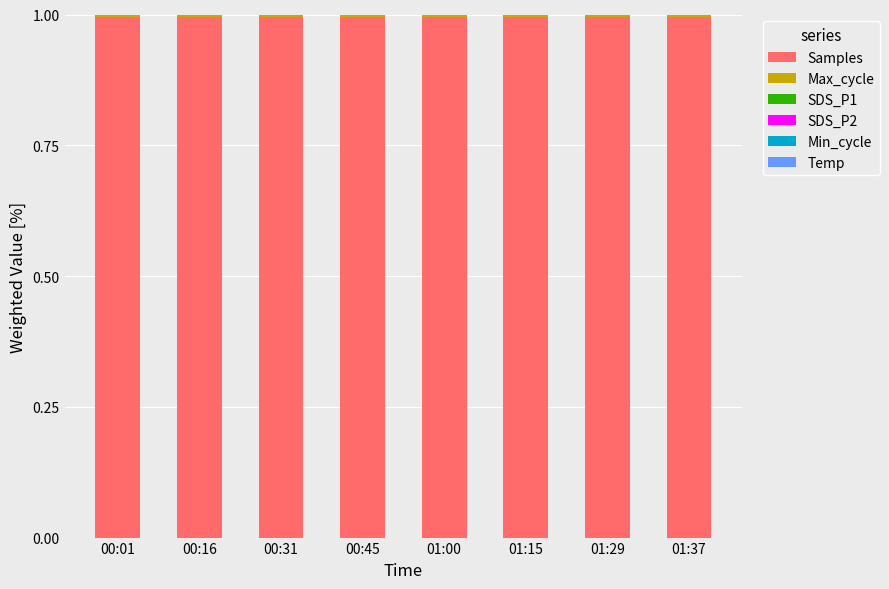

True or false: Samples has a value of 1.0 at 00:16.

True